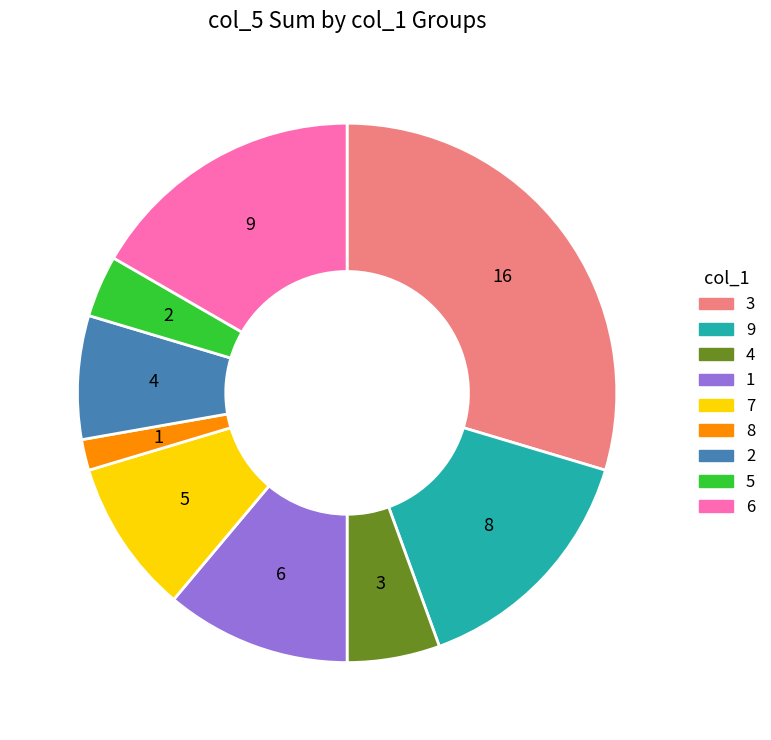

How many segments does this pie chart have?

9